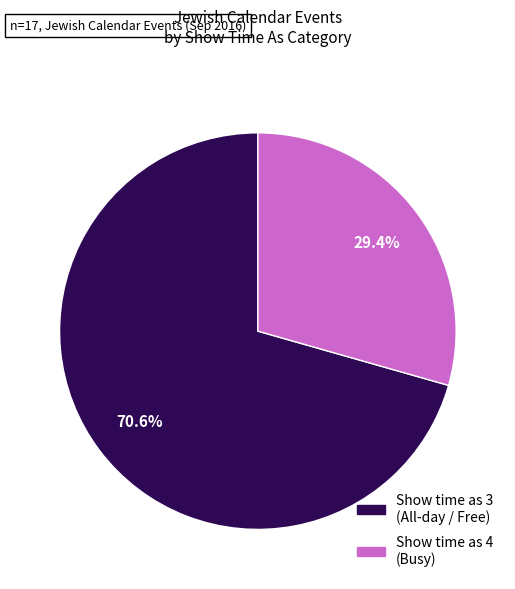

How many segments does this pie chart have?

2